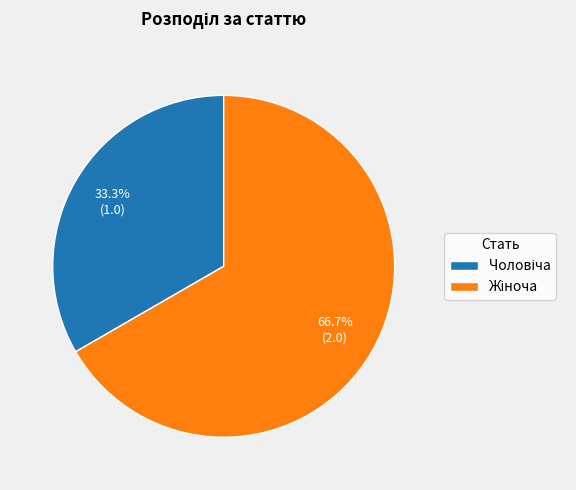

Is there a majority slice in this chart?

Yes